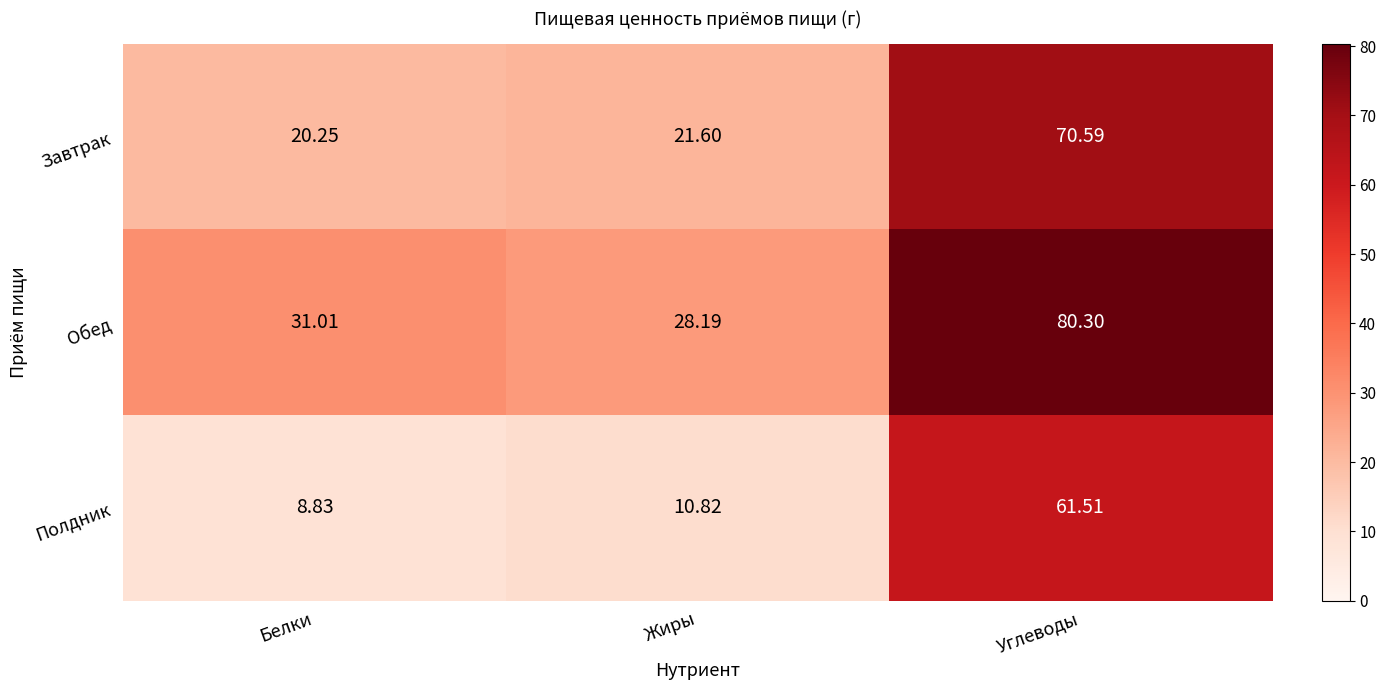

At which label does Завтрак first exceed 21?

Жиры